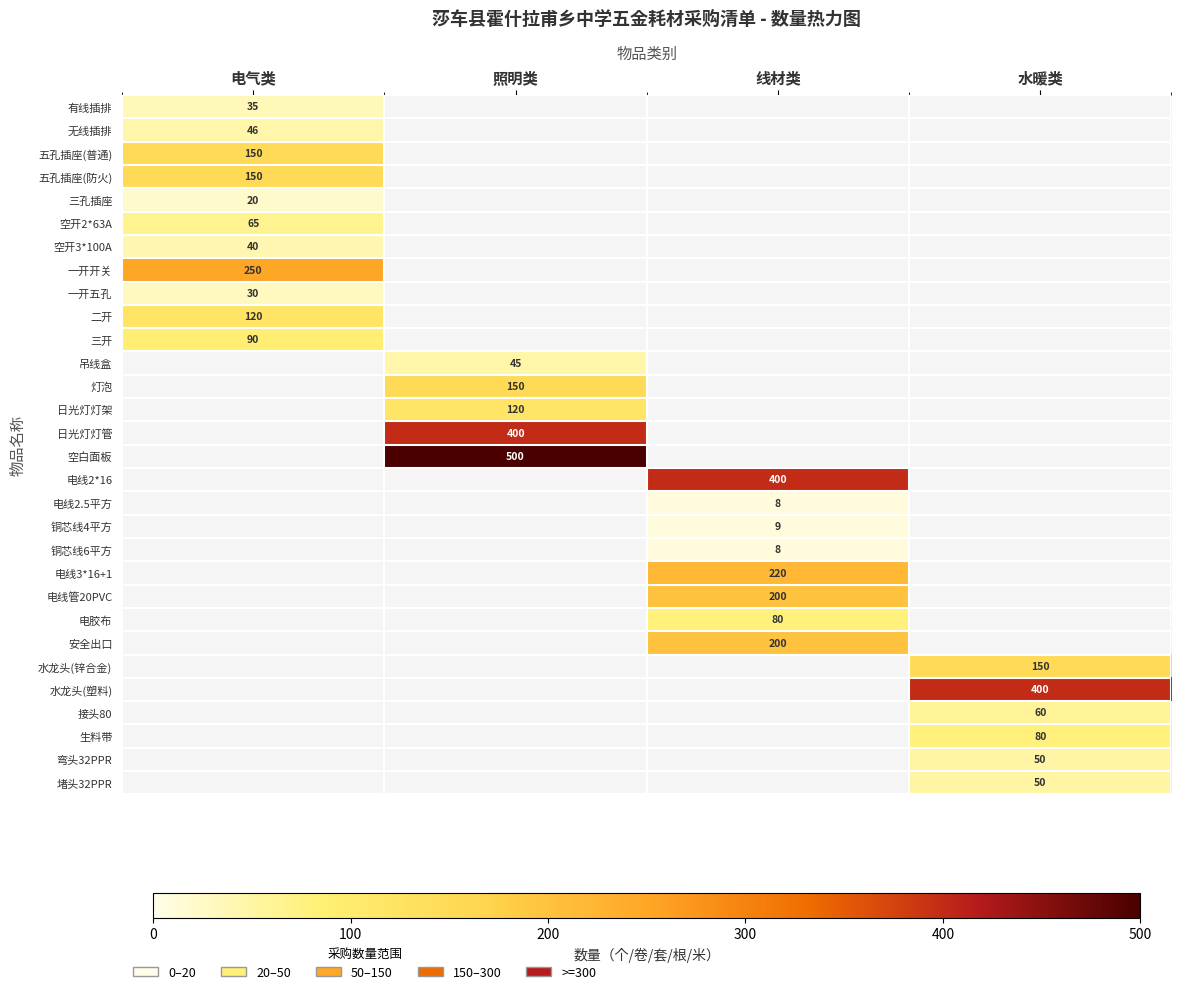

The 三开 series shows 118 at 电气类. True or false?

False